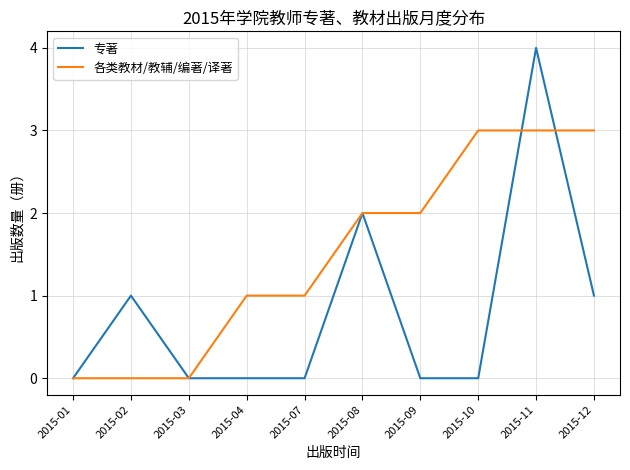

Is the value of 专著 at 2015-11 greater than the value of 各类教材/教辅/编著/译著 at 2015-10?

Yes